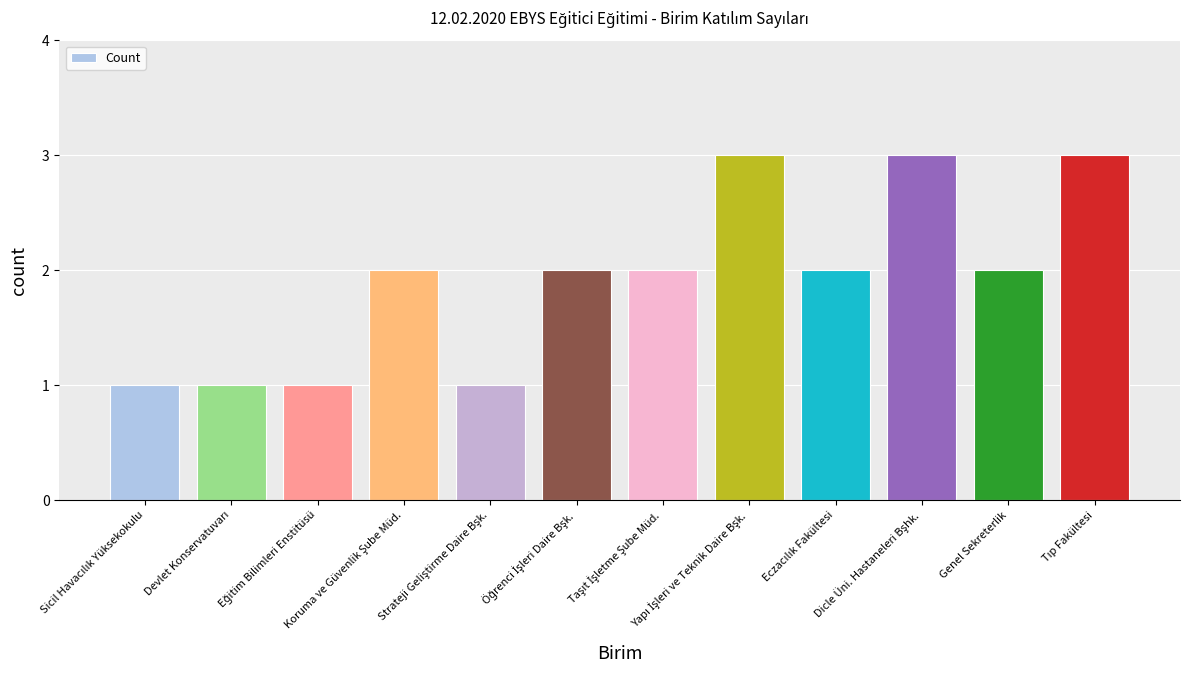

What is the sum of all values?

23